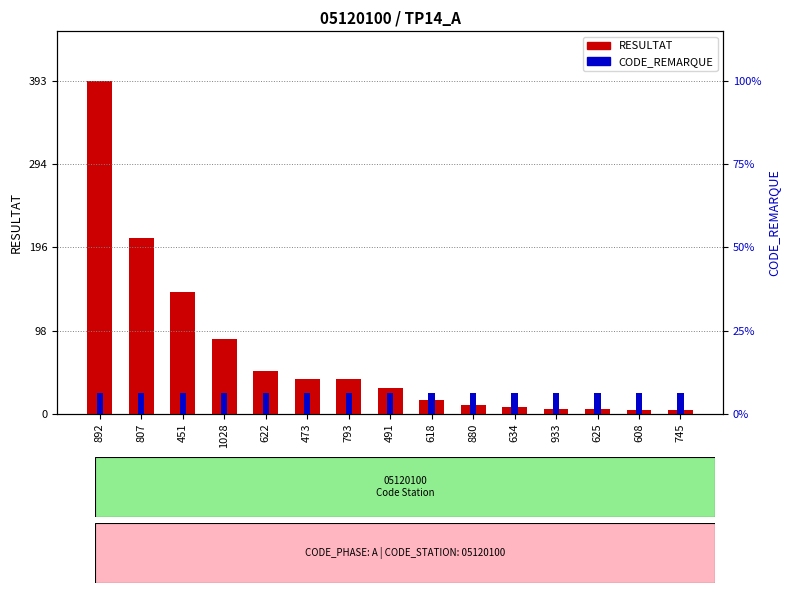

What are all the series names shown in the legend?

RESULTAT, CODE_REMARQUE